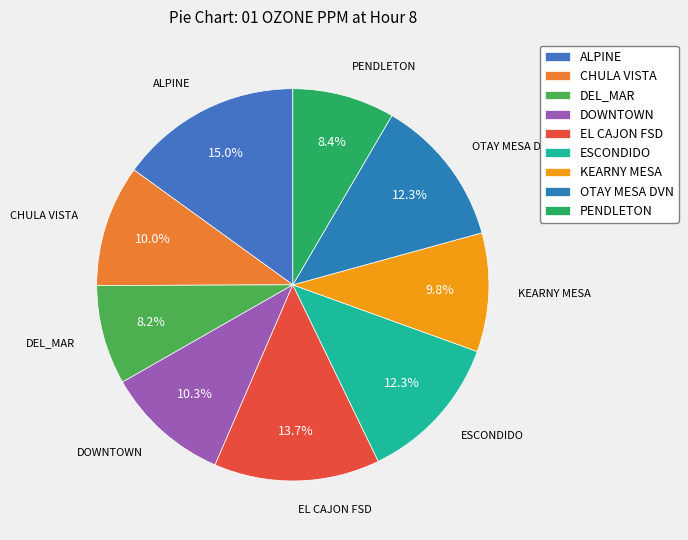

What is the largest slice in the pie chart?

ALPINE